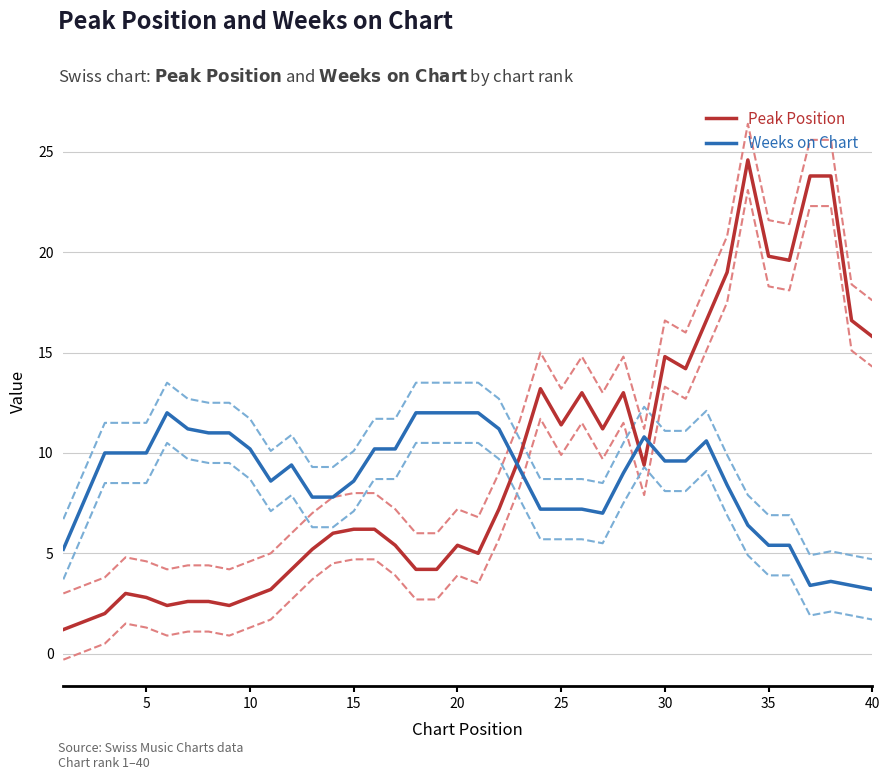

The Weeks on Chart series shows 12.0 at 20. True or false?

True